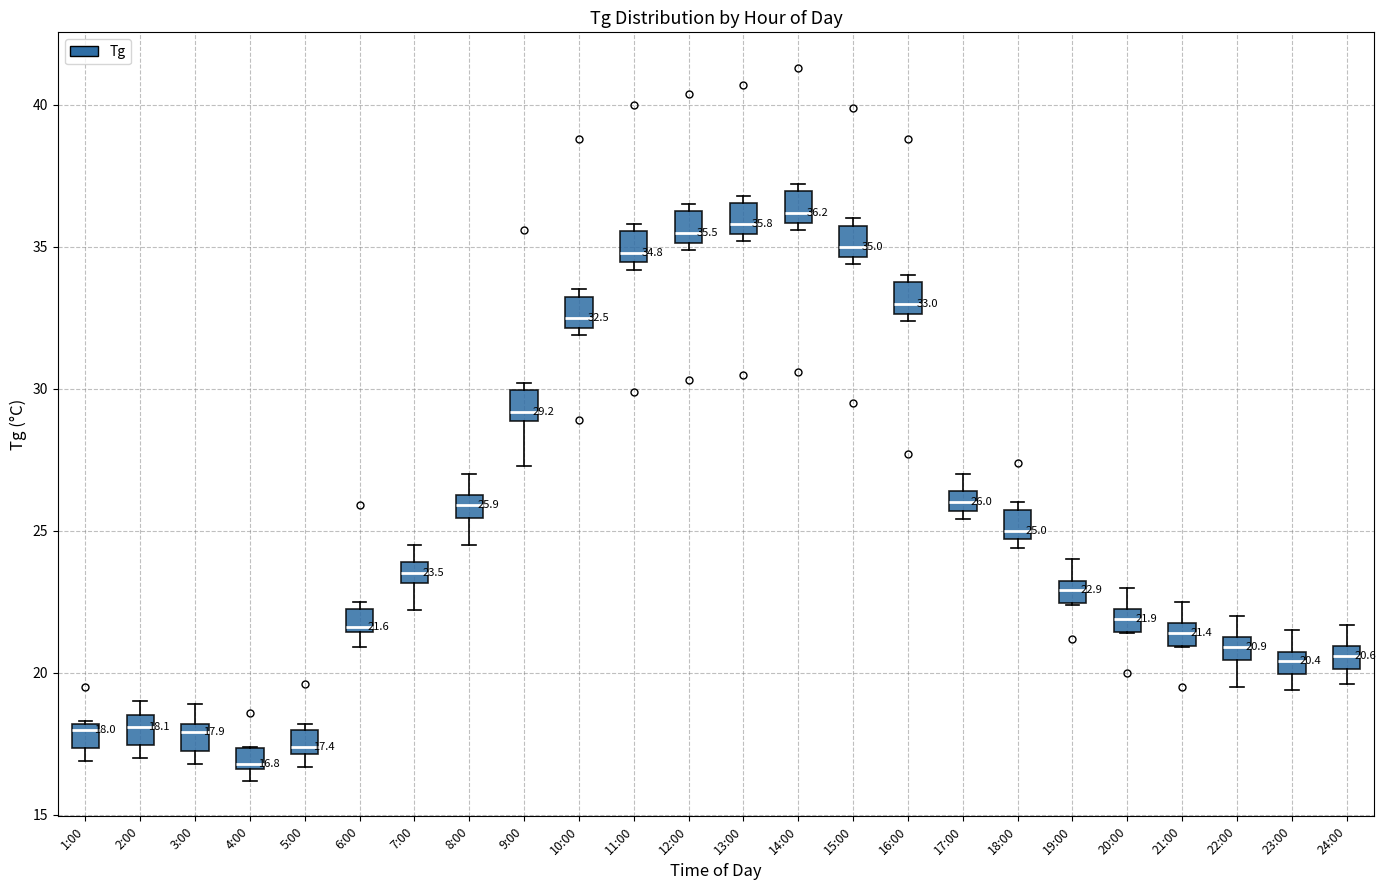

Which box's median line is the lowest?

4:00